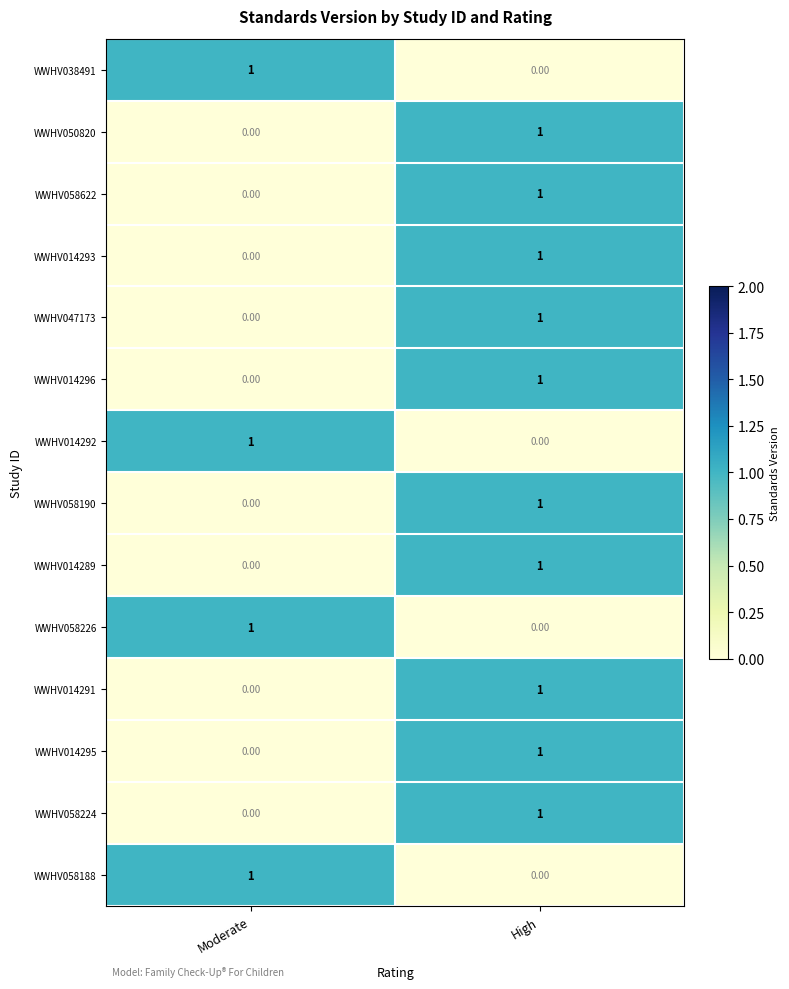

At which label is WWHV014292 closest to 0?

High